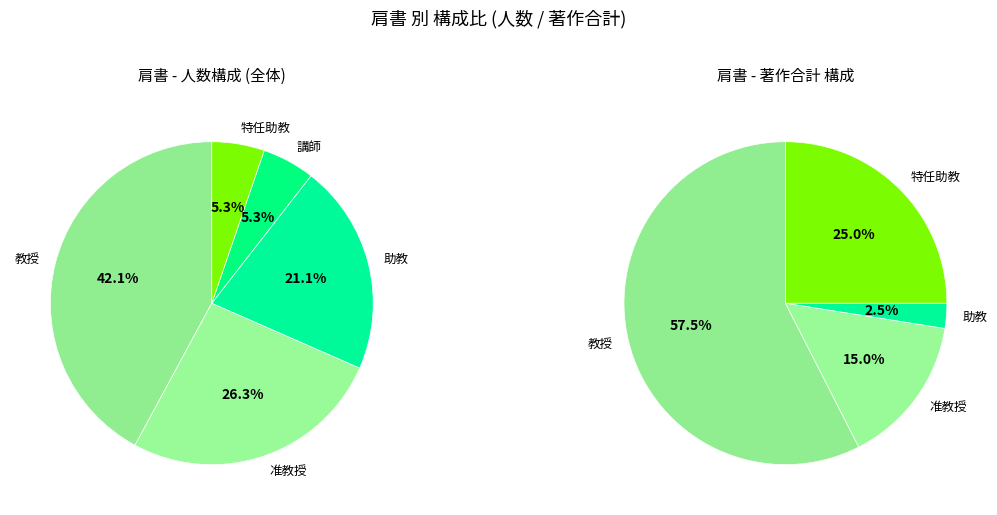

What is the total percentage of 教授 and 助教?

63.2%